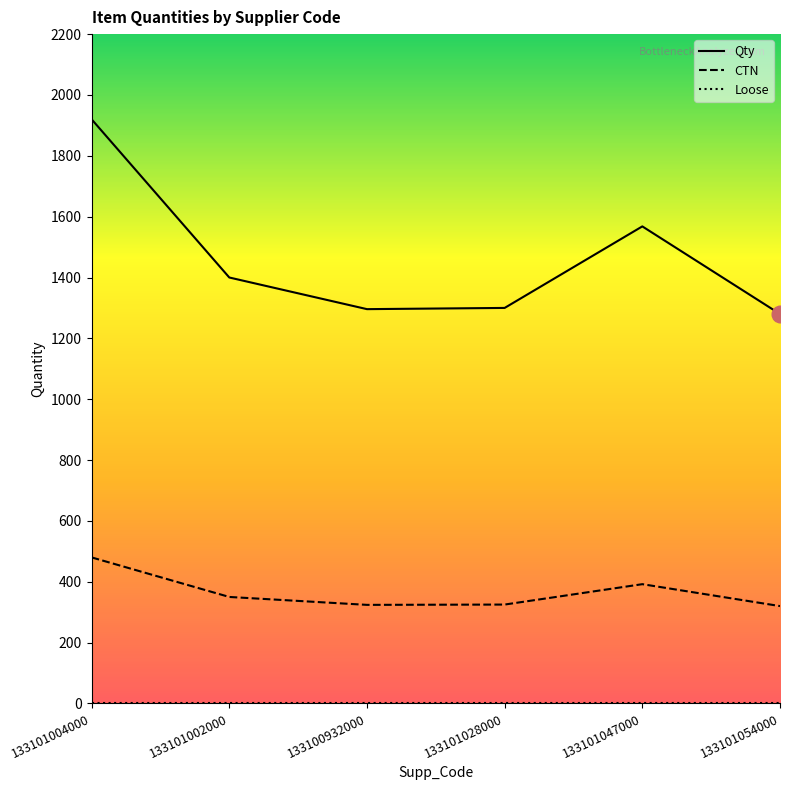

True or false: Qty has a value of 1827 at 133101054000.

False